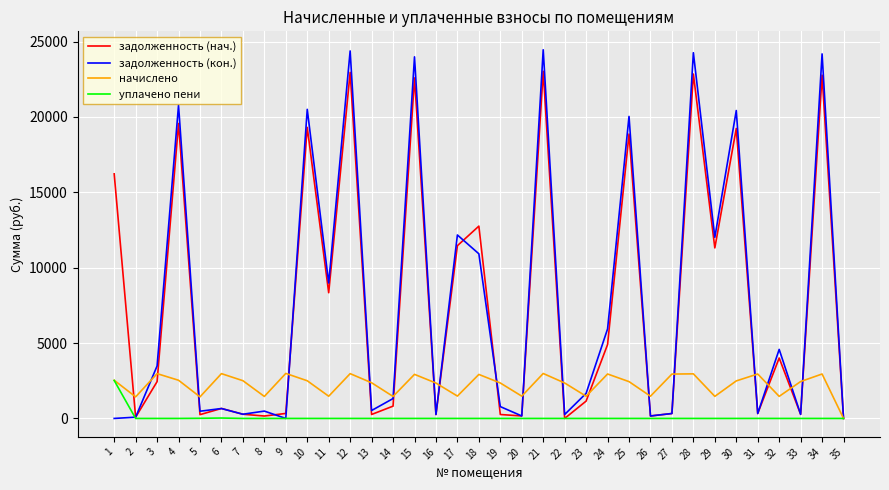

What is the total value across all series at 14?

3595.0